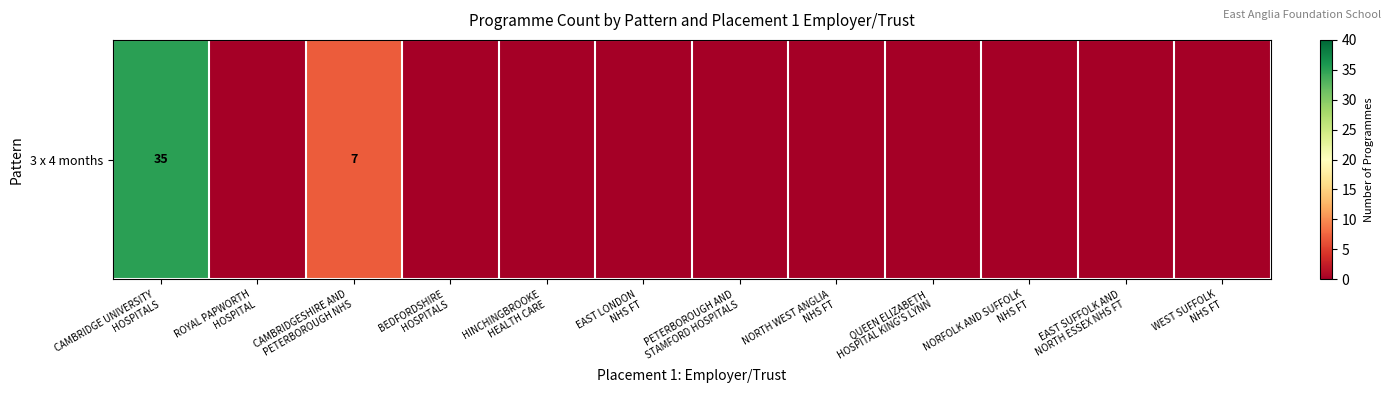

Rank the categories by value from highest to lowest.

CAMBRIDGE UNIVERSITY
HOSPITALS, CAMBRIDGESHIRE AND
PETERBOROUGH NHS, ROYAL PAPWORTH
HOSPITAL, BEDFORDSHIRE
HOSPITALS, HINCHINGBROOKE
HEALTH CARE, EAST LONDON
NHS FT, PETERBOROUGH AND
STAMFORD HOSPITALS, NORTH WEST ANGLIA
NHS FT, QUEEN ELIZABETH
HOSPITAL KING'S LYNN, NORFOLK AND SUFFOLK
NHS FT, EAST SUFFOLK AND
NORTH ESSEX NHS FT, WEST SUFFOLK
NHS FT